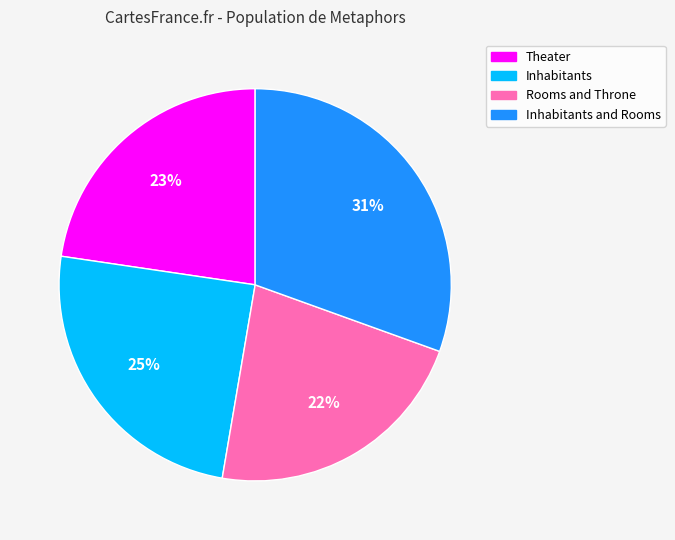

Is there any slice that represents more than half of the pie?

No